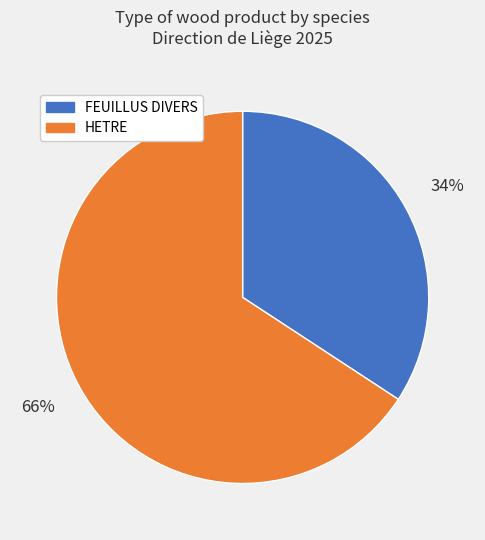

Which slice is the smallest?

FEUILLUS DIVERS